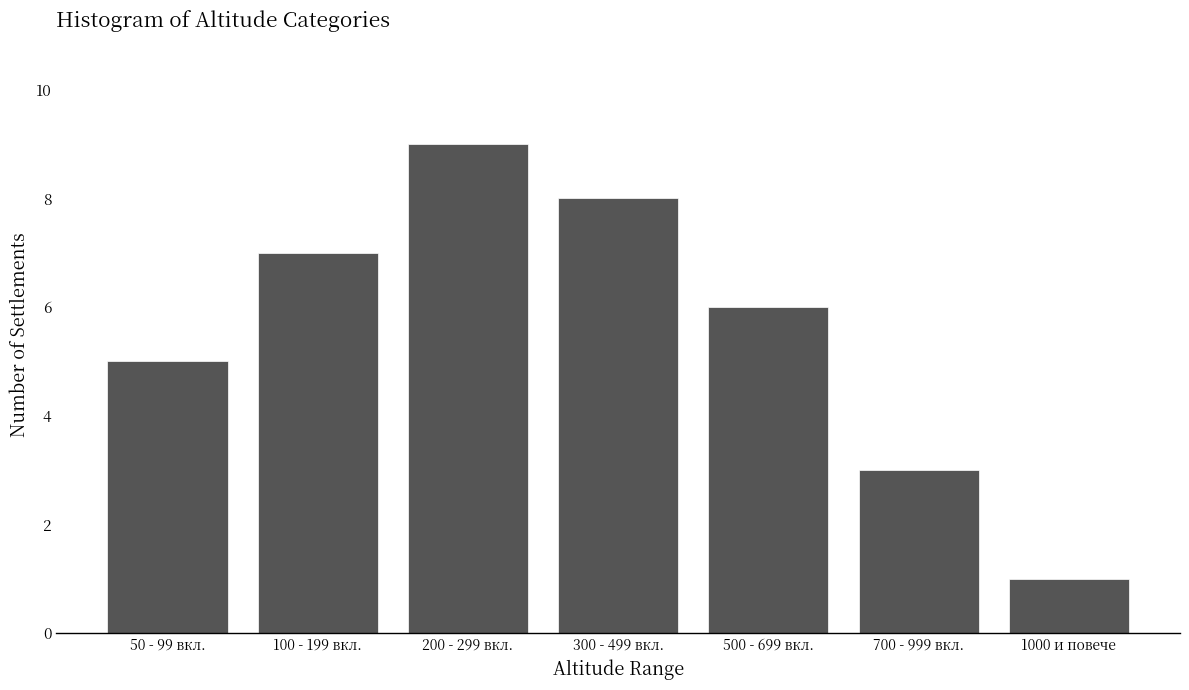

Reading left to right, extract all data points from this chart.

5	7	9	8	6	3	1